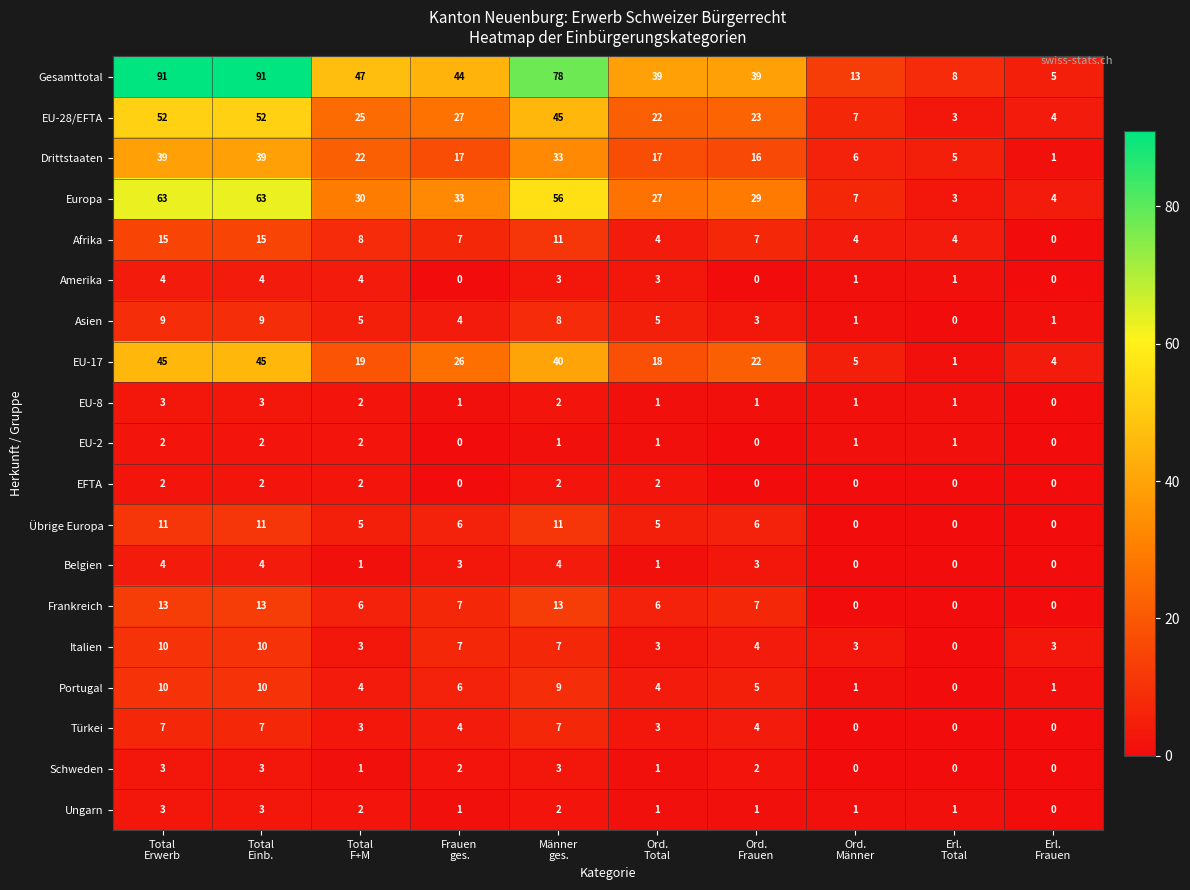

What is the maximum value shown in the chart?

91